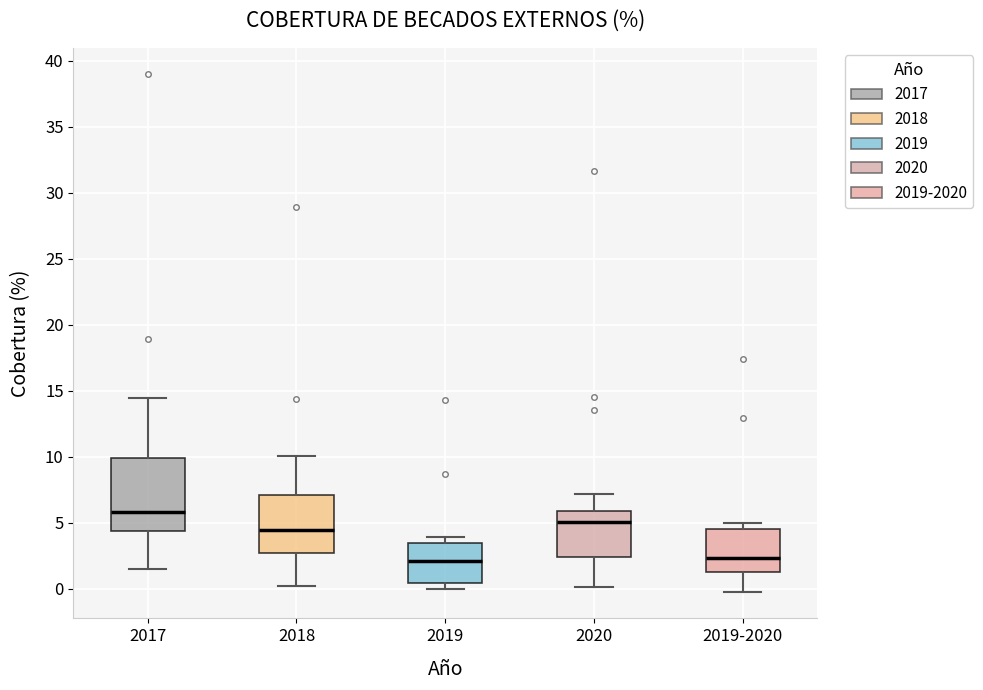

Which box has the highest median line?

2017